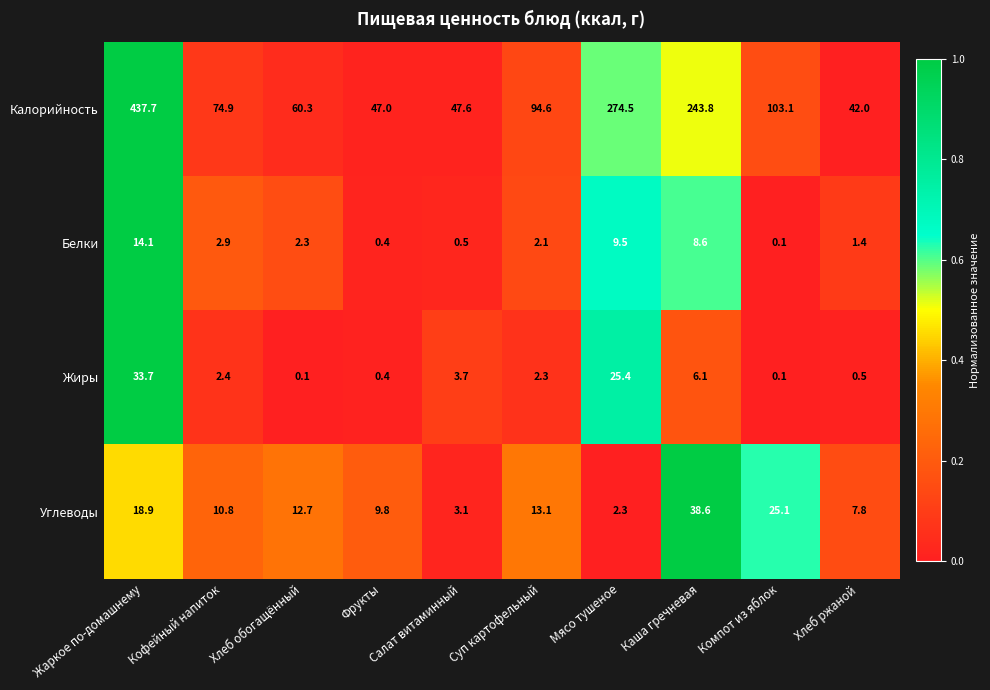

At which category is the sum across all series the highest?

Жаркое по-домашнему